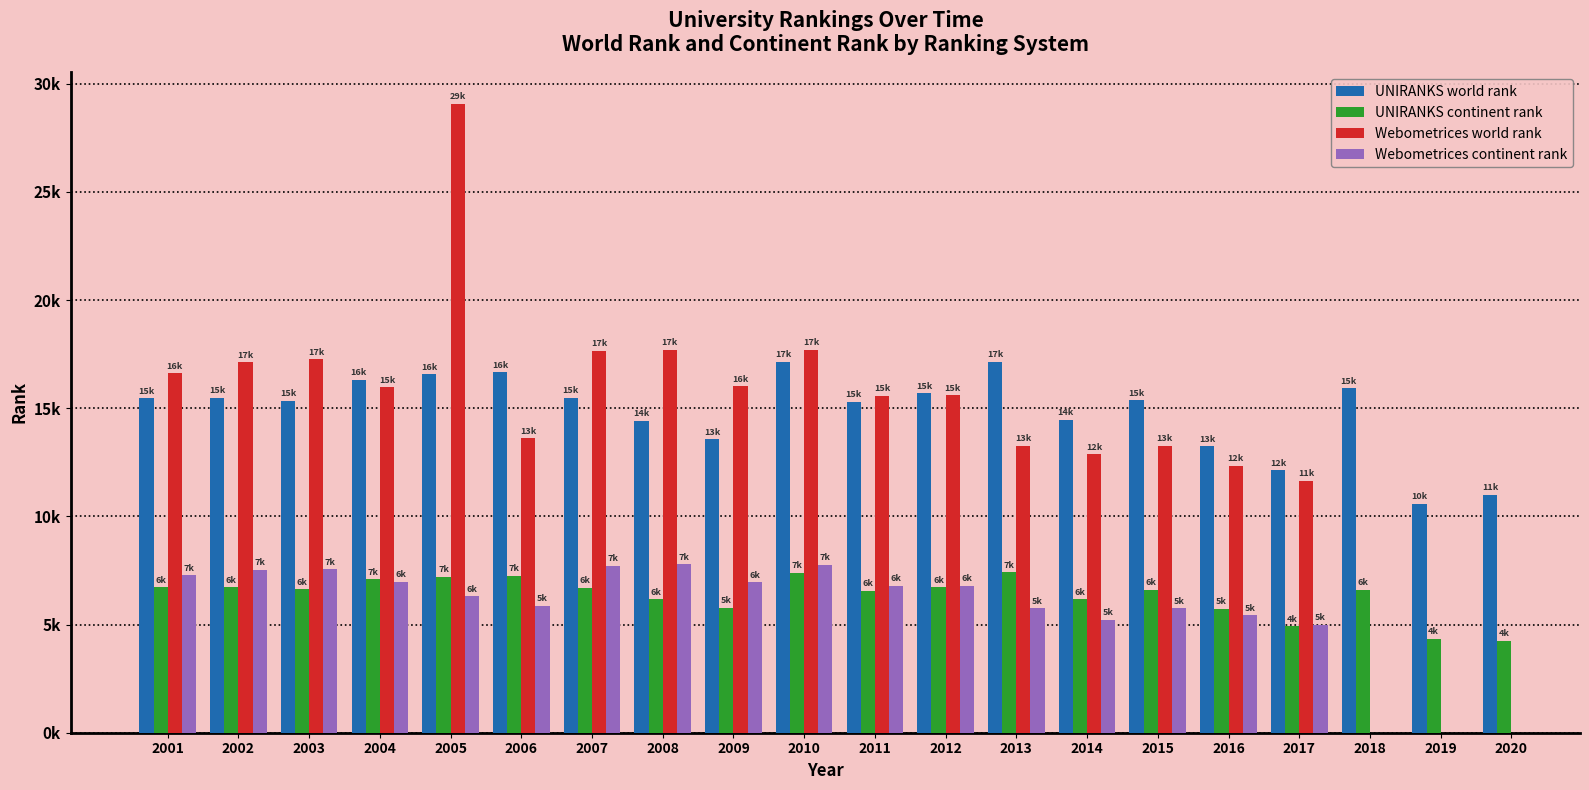

What is the difference between the highest and lowest values at 2019?

6261.0